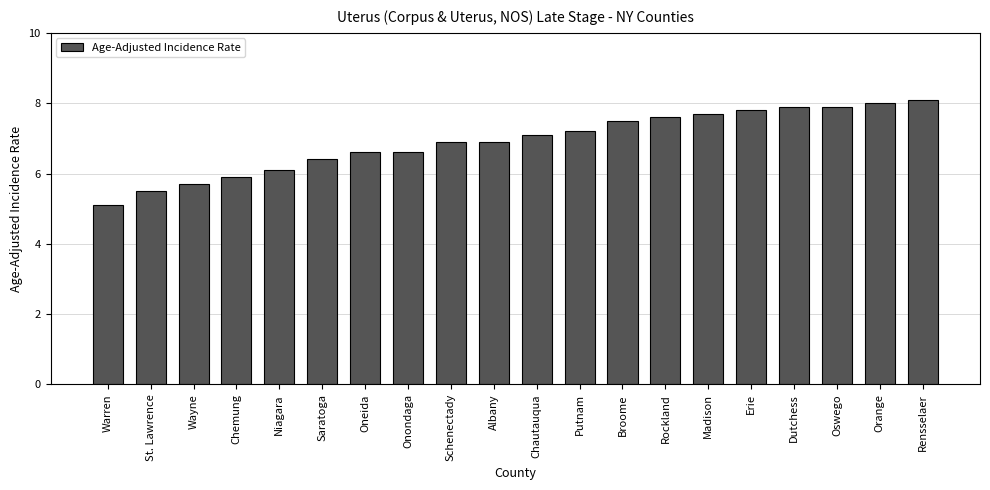

What is the difference between the values at Warren and Albany?

1.8